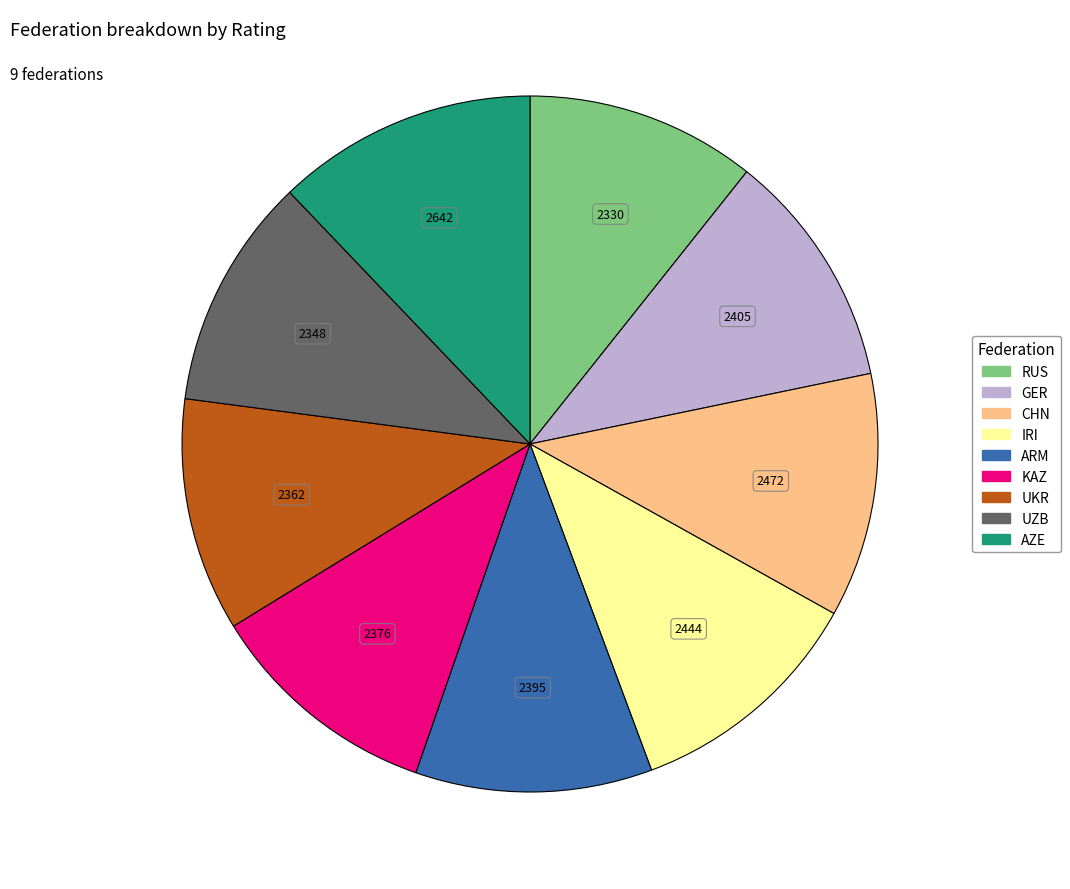

Is there any slice that represents more than half of the pie?

No